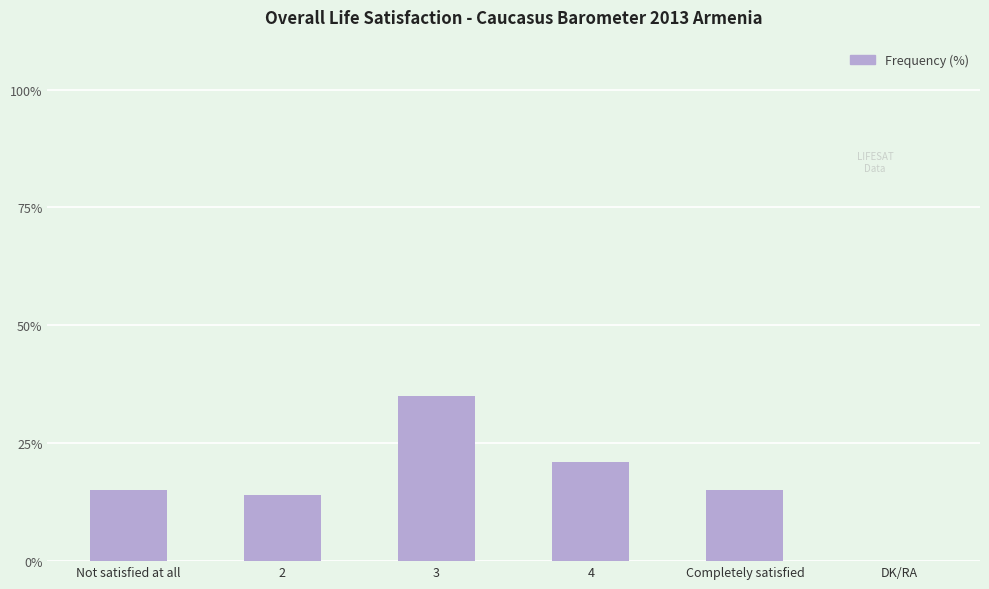

The value at 2 is 14. True or false?

True